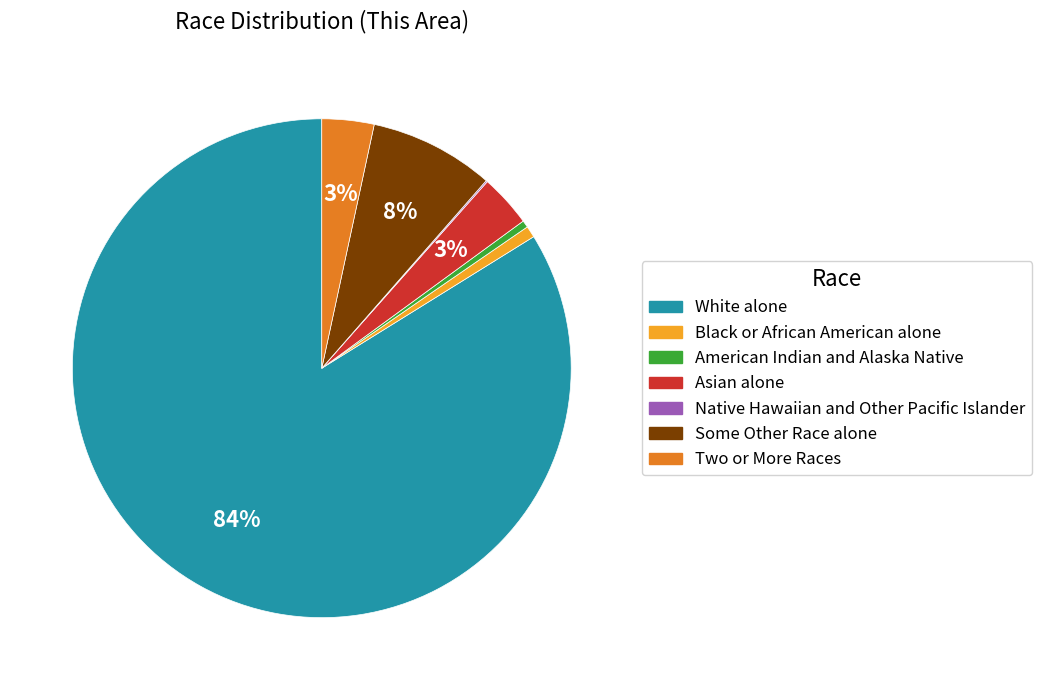

Which slice is the largest?

White alone